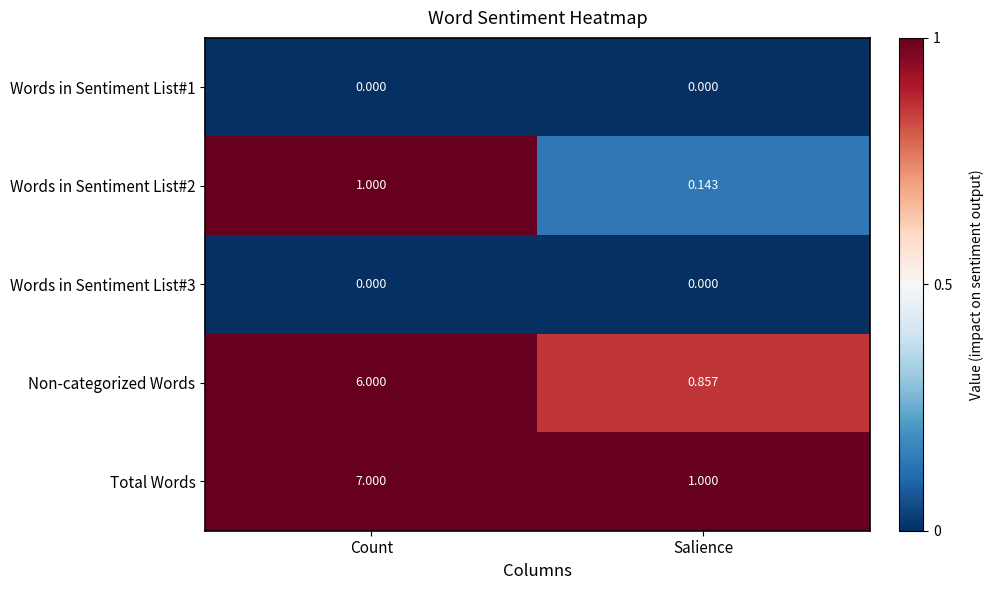

Which series has the largest total across all categories?

Total Words